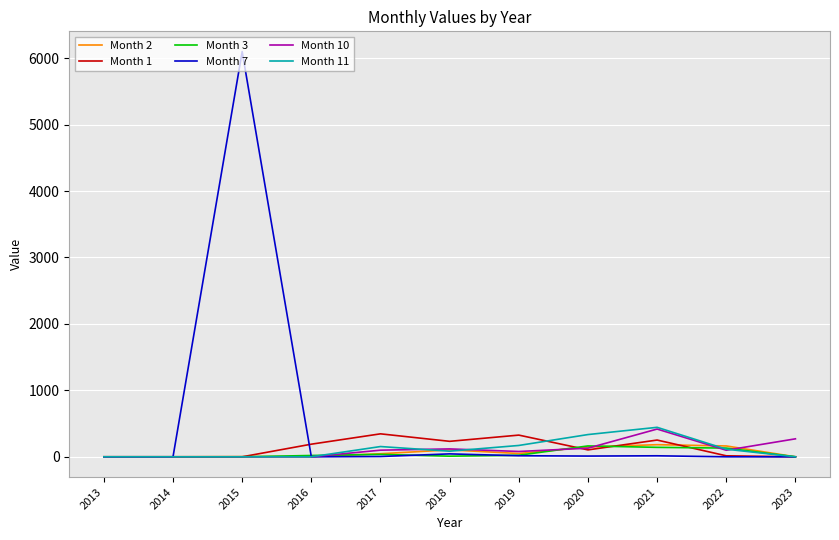

Which series has the widest spread of values?

Month 7